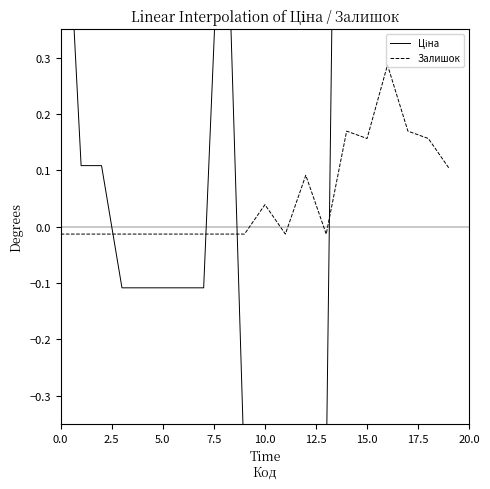

In Ціна, how many points are lower than both neighbors (excluding endpoints)?

1